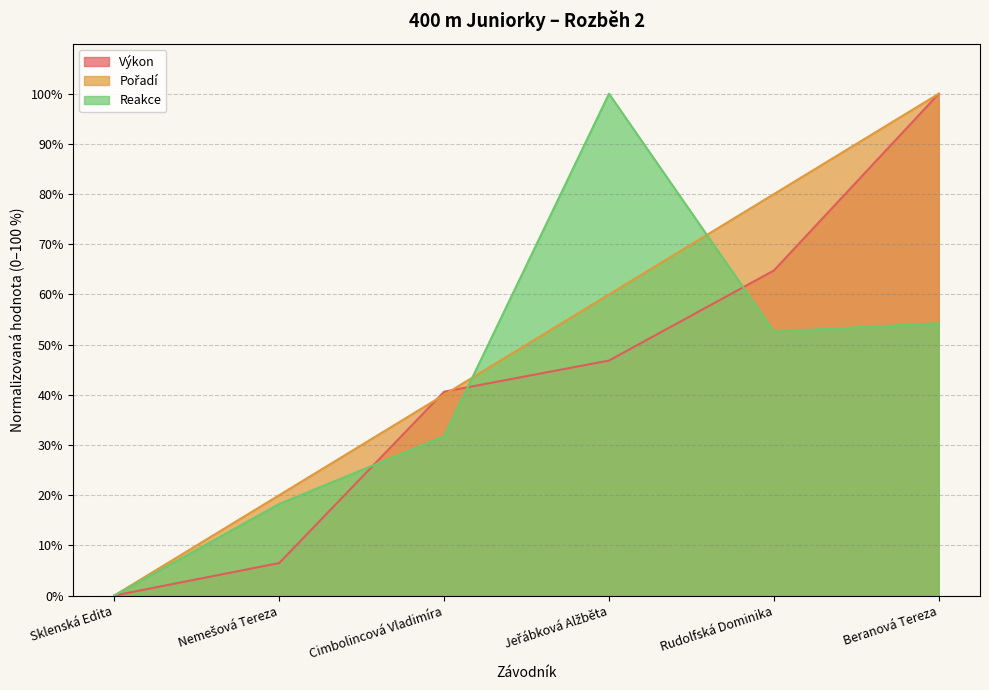

What is the difference between the second highest and second lowest values in the Reakce series?

36.0